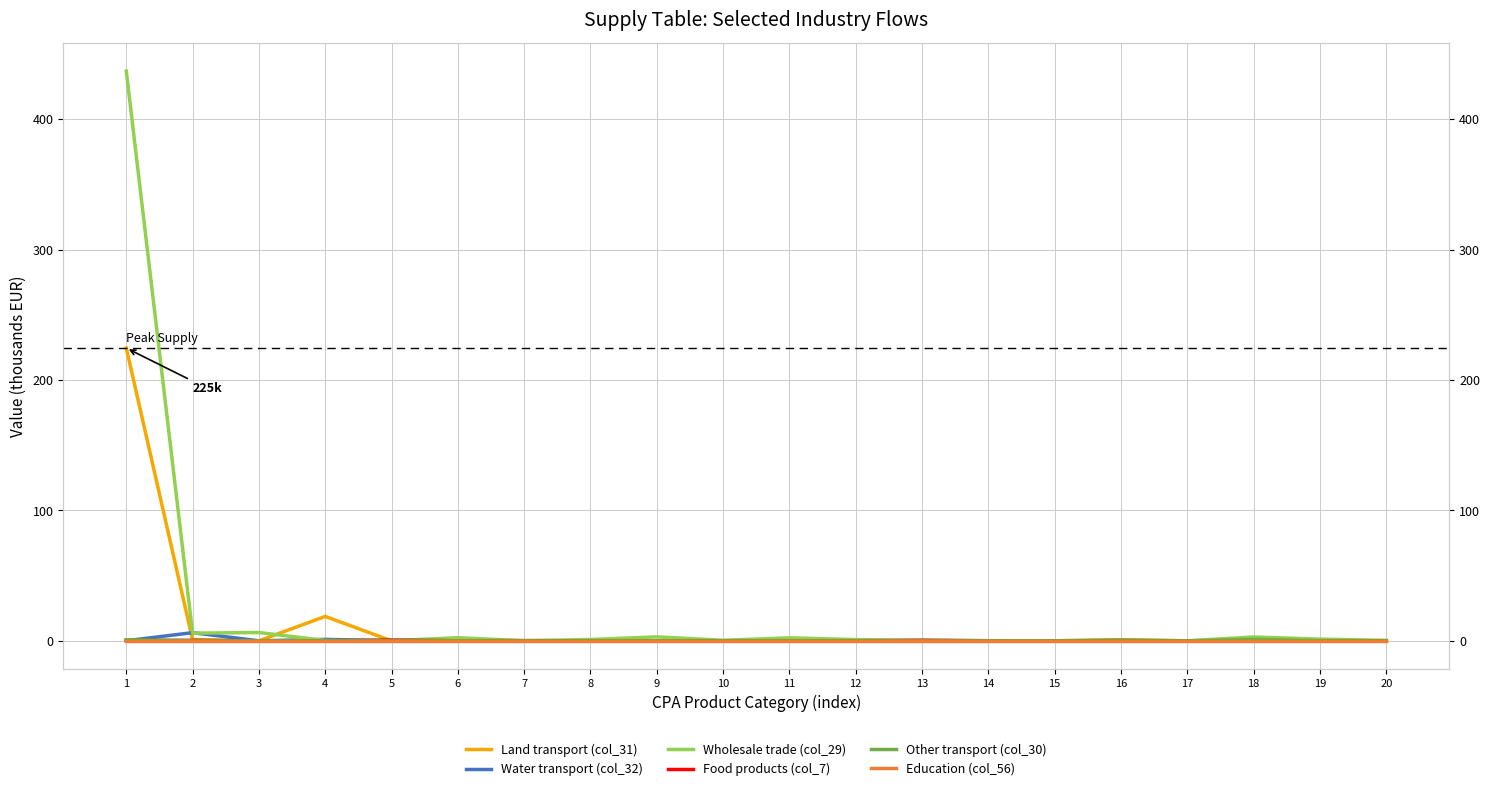

Reading left to right, what are all the values shown in this chart?

Land transport (col_31): 224.6	0.8	0.0	18.7	0.0	1.0	0.0	0.0	0.0	0.0	0.0	0.0	0.0	0.0	0.0	0.6	0.0	0.0	0.0	0.0
Water transport (col_32): 0.0	6.2	0.0	1.1	0.0	0.0	0.0	0.0	0.0	0.0	0.0	0.0	0.0	0.0	0.0	0.0	0.0	0.0	0.0	0.0
Wholesale trade (col_29): 437.1	5.9	6.4	0.2	0.0	2.4	0.0	1.0	3.0	0.4	2.3	0.9	0.0	0.0	0.0	0.8	0.0	2.9	1.3	0.4
Food products (col_7): 0.3	0.3	0.0	0.0	0.6	0.0	0.2	0.0	0.0	0.0	0.0	0.0	0.5	0.1	0.0	0.2	0.0	0.0	0.0	0.0
Other transport (col_30): 0.8	0.0	0.0	0.0	0.0	0.0	0.0	0.0	0.0	0.0	0.0	0.0	0.0	0.0	0.0	0.0	0.0	1.1	0.0	0.0
Education (col_56): 0.0	0.0	0.0	0.0	0.0	0.0	0.0	0.0	0.0	0.0	0.0	0.0	0.0	0.0	0.0	0.0	0.0	0.0	0.0	0.0